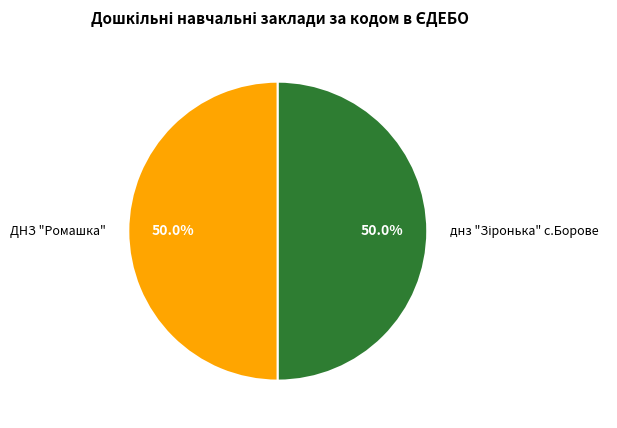

Count the number of slices in the pie.

2